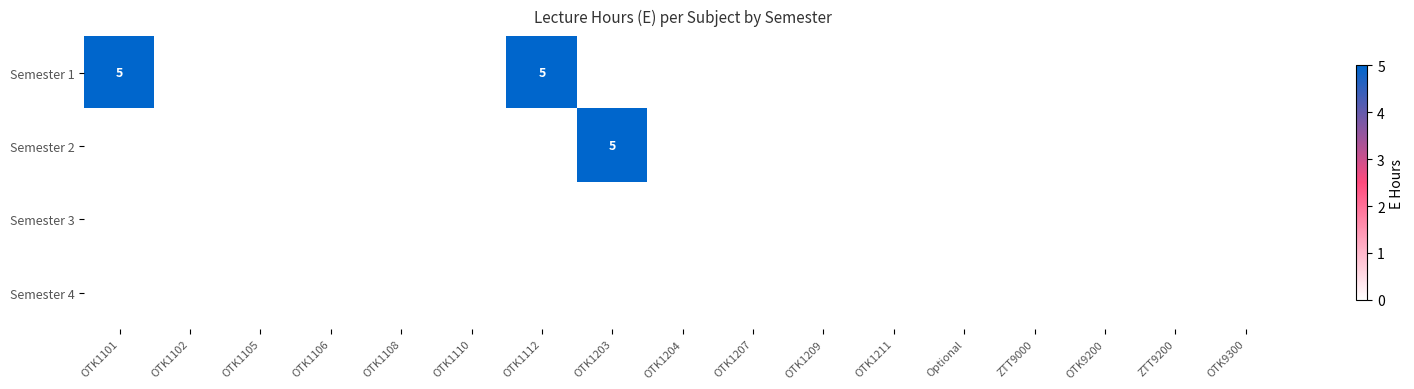

Is it true that Semester 1 equals 5 at OTK1112?

True